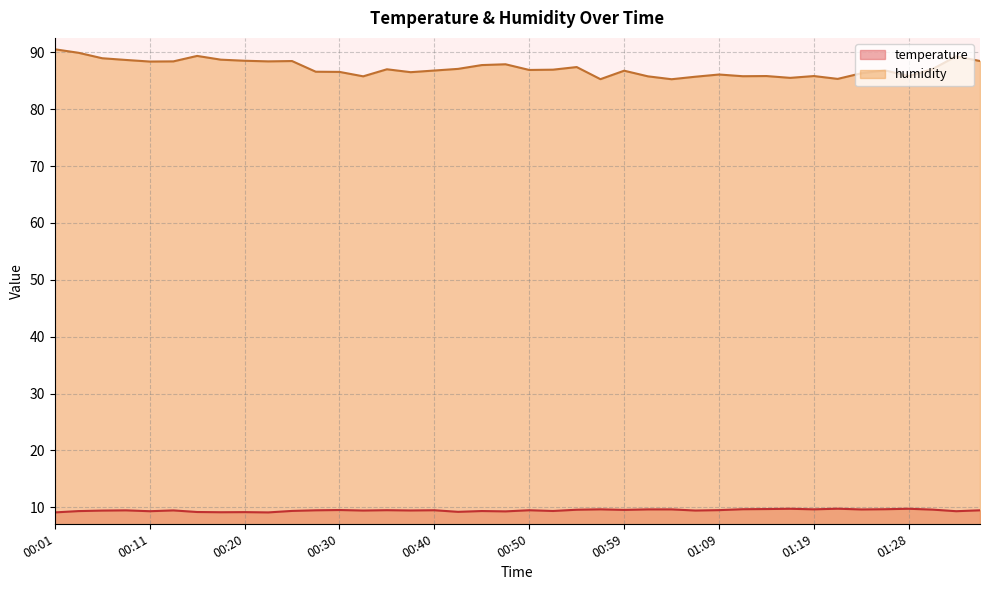

What is the difference between the maximum and second lowest values in the humidity series?

5.3